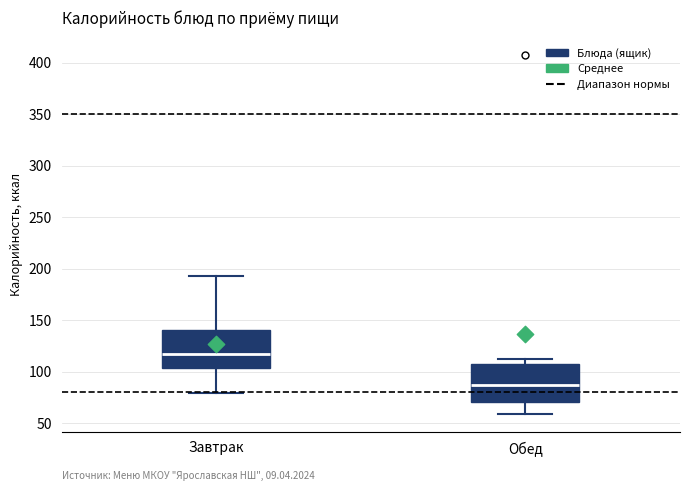

Reading left to right, transcribe this box plot: for each box, give where its median line is, the range the box spans, and where its two whiskers end, as read against the y-axis. The values are not printed on the chart, so give them approximately, as read against the axis.

Завтрак: median 115, box 105 to 140, whiskers 80 to 195
Обед: median 85, box 70 to 110, whiskers 60 to 110 (just above the box's upper edge)